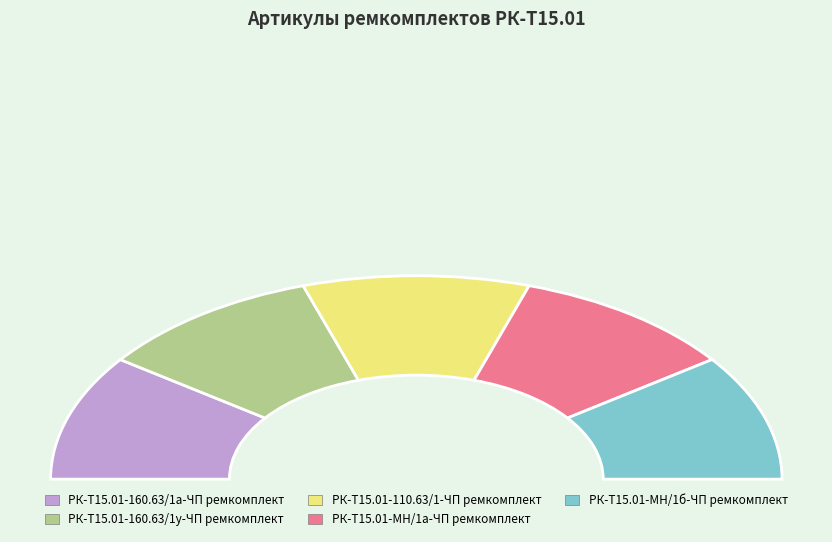

What is the change in value from РК-Т15.01-МН/1а-ЧП ремкомплект to РК-Т15.01-МН/1б-ЧП ремкомплект?

+1